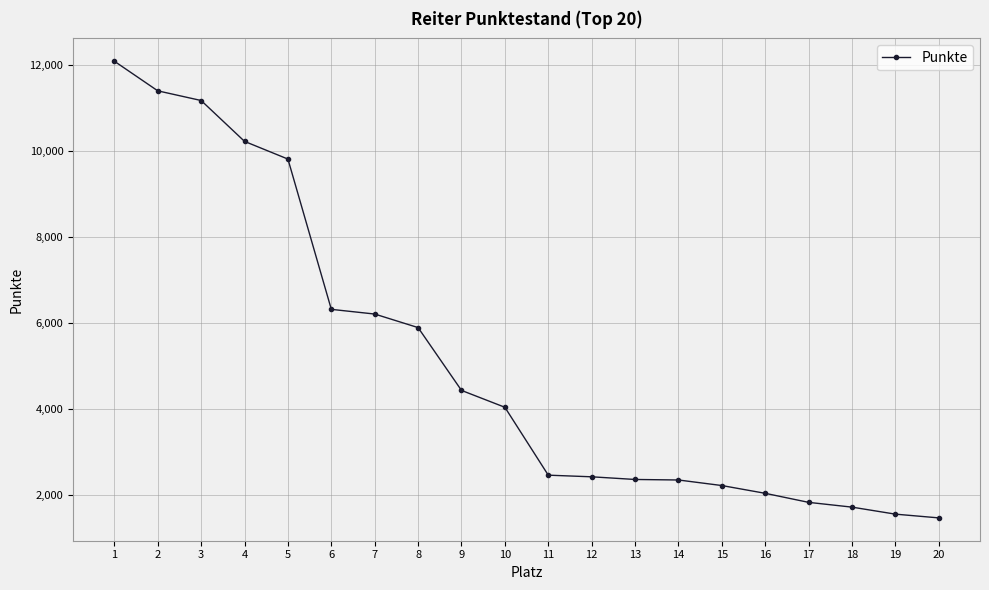

What is the minimum value shown in the chart?

1465